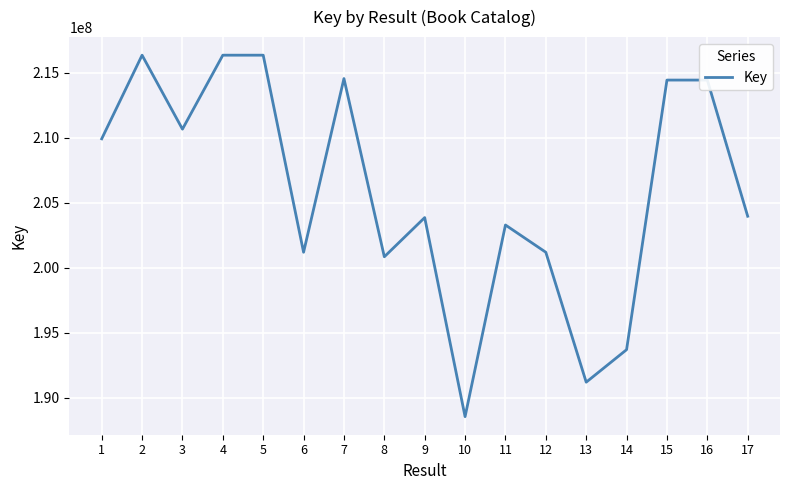

How many lines are shown in the chart?

1